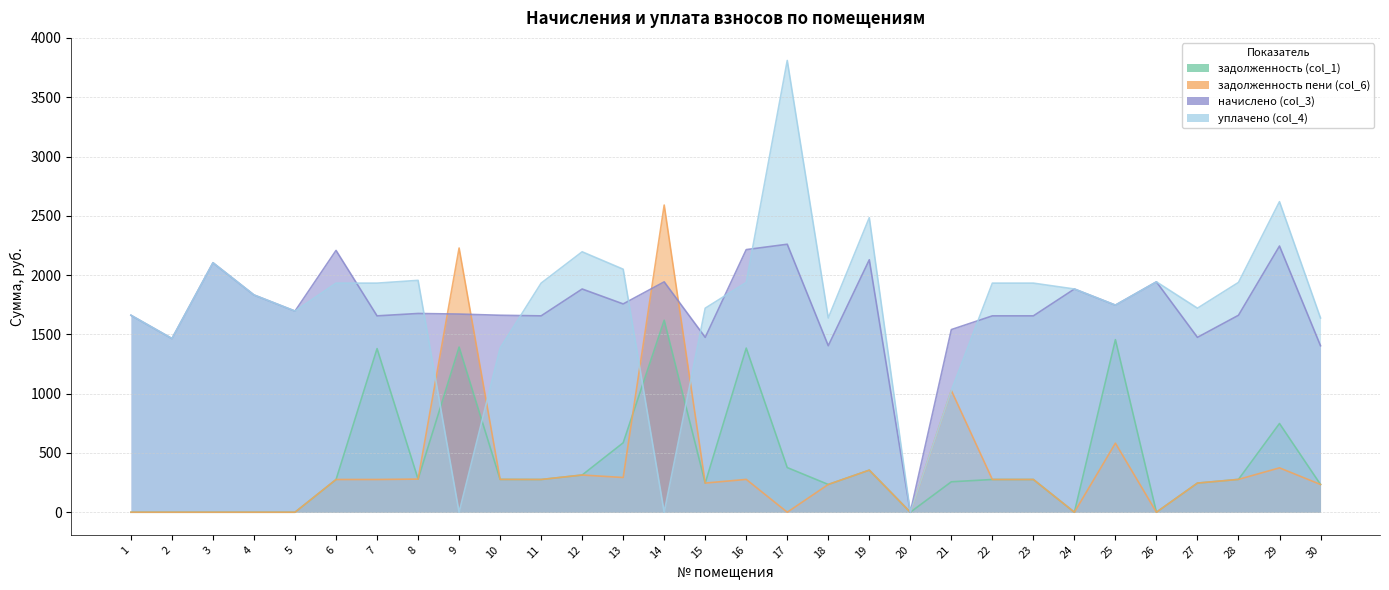

Reading left to right, extract all data points from this chart.

задолженность (col_1): 0.0	0.0	0.0	0.0	0.0	275.1	1380.2	279.4	1392.8	276.9	276.0	313.8	585.6	1619.2	245.8	1384.3	376.7	234.1	354.9	0.0	256.7	276.0	276.0	0.0	1455.7	0.0	245.8	276.9	748.4	234.1
задолженность пени (col_6): 0.0	0.0	0.0	0.0	0.0	276.1	276.0	279.4	2228.4	276.9	276.0	313.8	292.8	2590.8	245.8	276.9	0.0	234.1	354.9	0.0	1026.9	276.0	276.0	0.0	582.3	0.0	245.8	276.9	374.2	234.1
начислено (col_3): 1661.2	1464.9	2104.2	1832.4	1696.4	2208.2	1656.2	1676.3	1671.3	1661.2	1656.2	1882.7	1756.9	1943.1	1475.0	2215.0	2260.3	1404.5	2129.4	0.0	1540.4	1656.2	1656.2	1882.7	1746.8	1943.1	1475.0	1661.2	2245.1	1404.5
уплачено (col_4): 1661.2	1464.9	2104.2	1832.4	1696.4	1932.2	1932.2	1955.7	0.0	1384.3	1932.2	2196.5	2049.7	0.0	1720.8	1938.1	3810.3	1638.6	2484.3	0.0	1026.9	1932.2	1932.2	1882.7	1746.8	1943.1	1720.8	1938.1	2619.3	1638.6